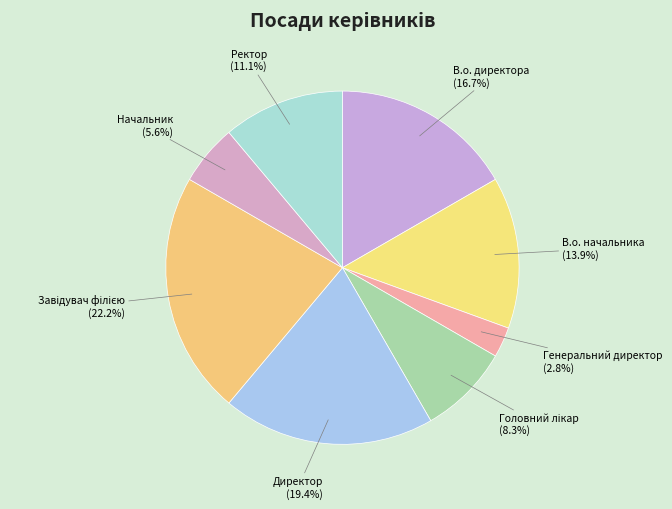

What is the smallest slice in the pie chart?

Генеральний директор